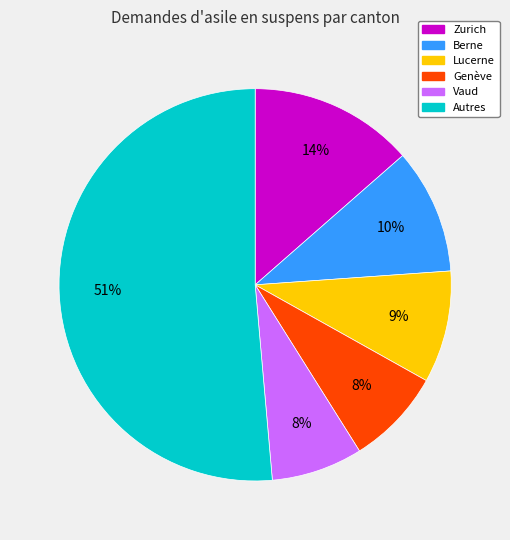

Is there any slice that represents more than half of the pie?

Yes